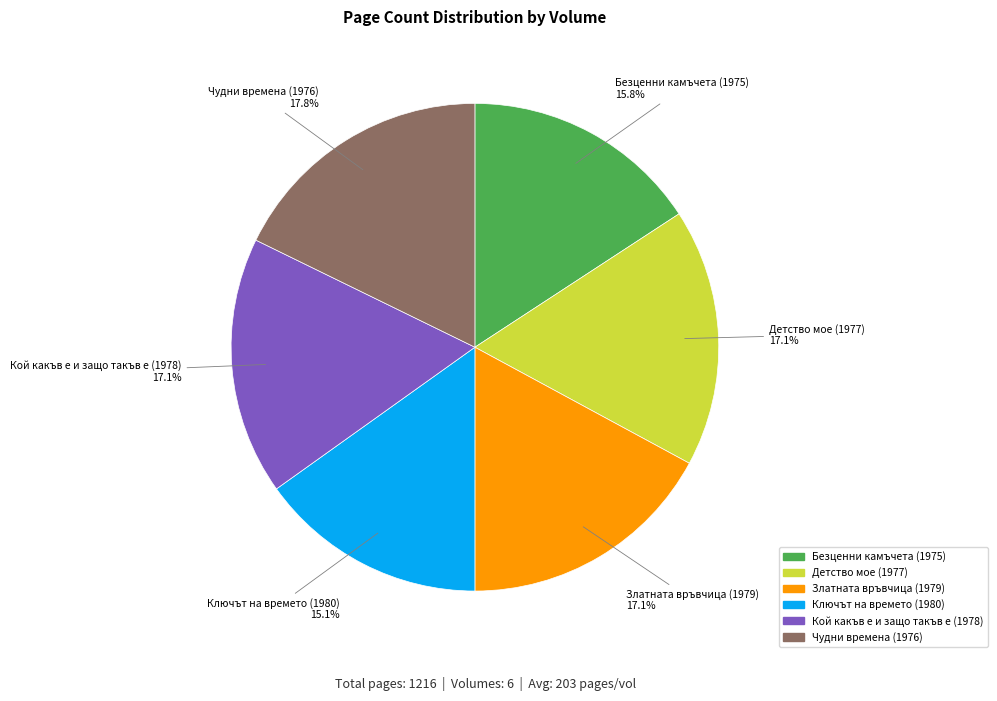

Between Чудни времена (1976) and Златната връвчица (1979), which is larger?

Чудни времена (1976)